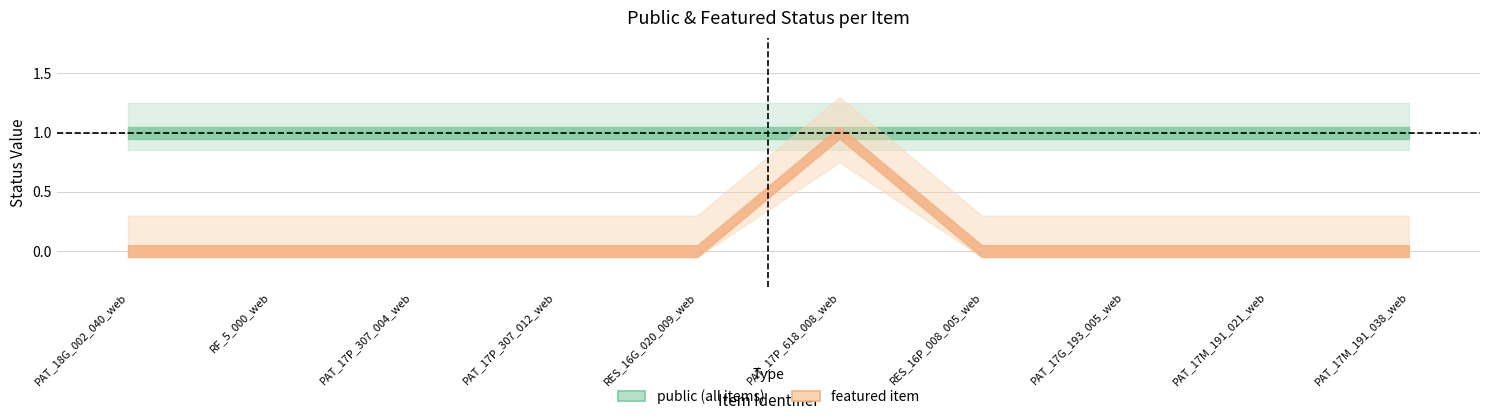

How many lines are shown in the chart?

2